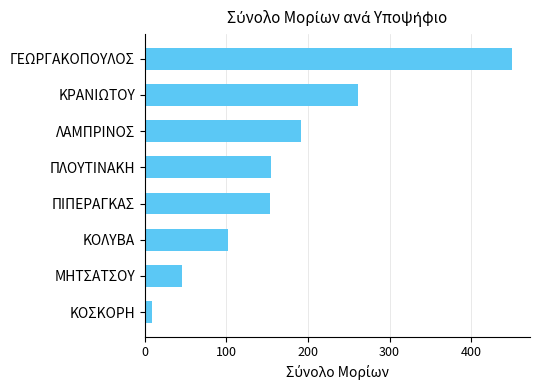

Is it true that the value at ΛΑΜΠΡΙΝΟΣ is 294.5?

False